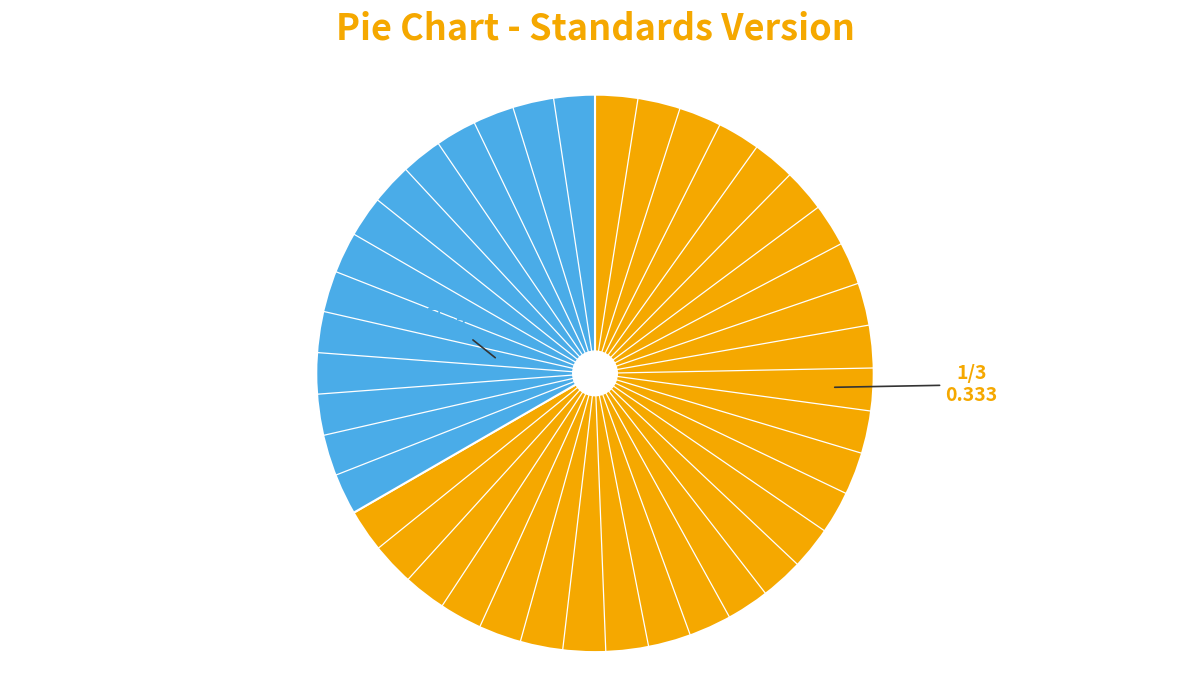

Is there any slice that represents more than half of the pie?

Yes